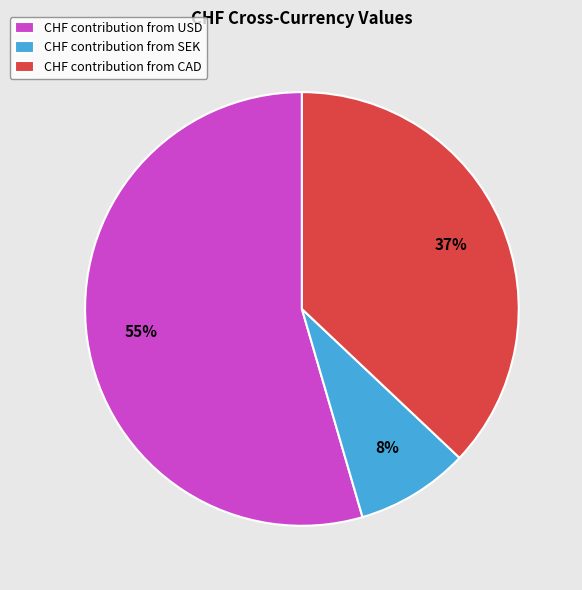

How many segments does this pie chart have?

3